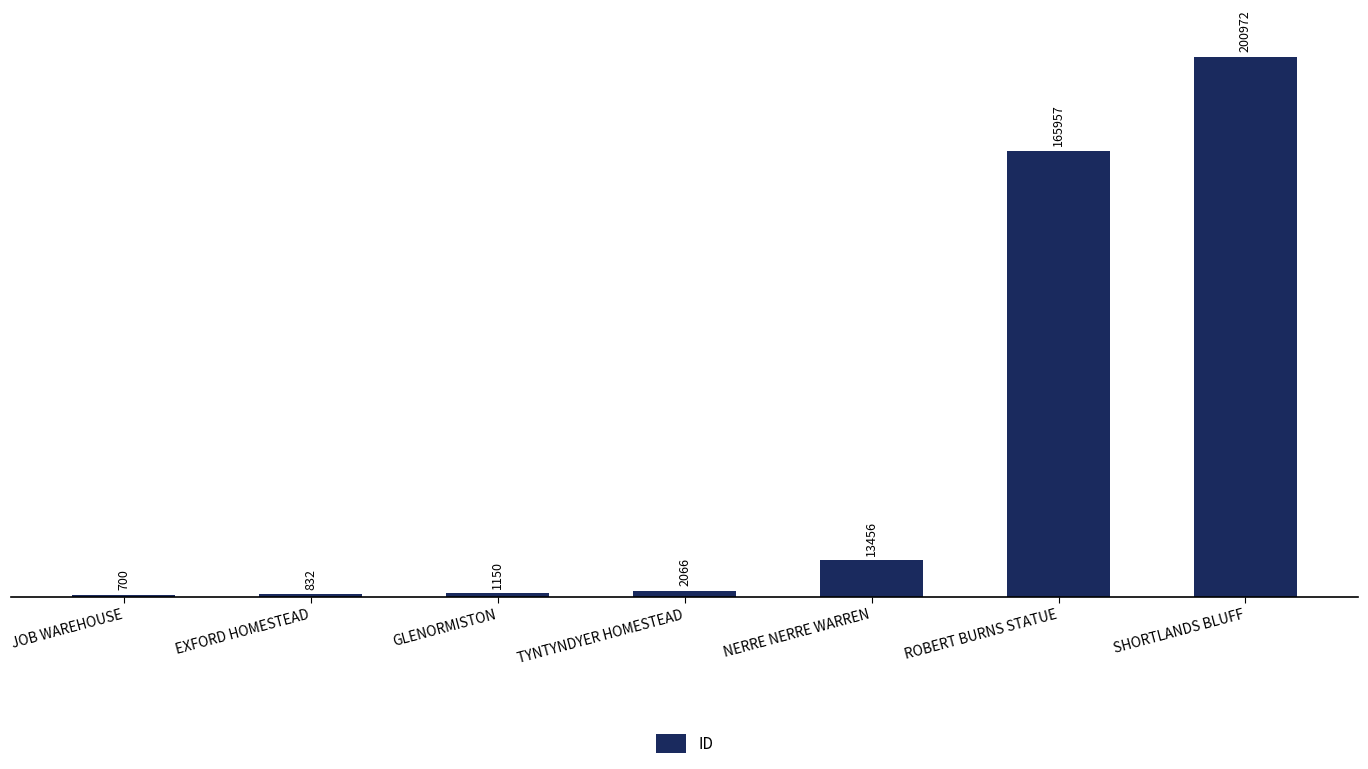

Is it true that the value at JOB WAREHOUSE is 700?

True